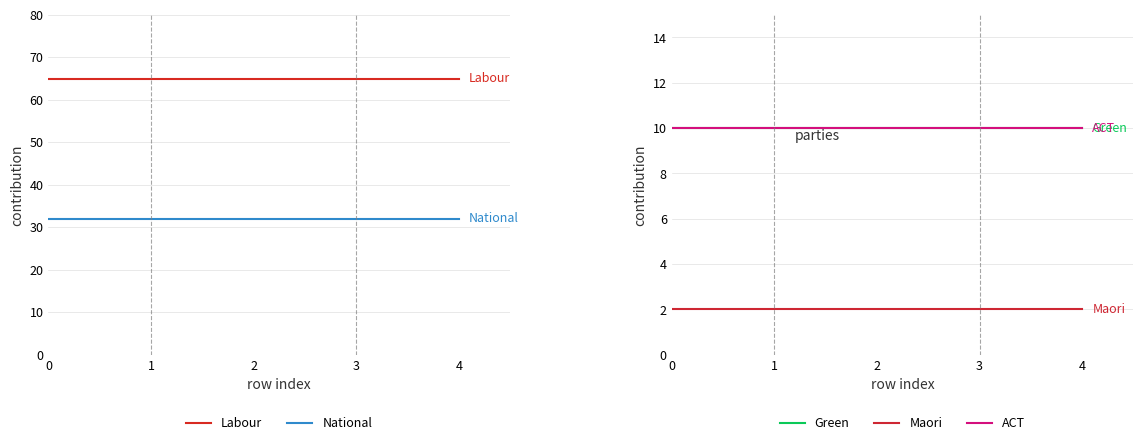

How many series are shown in this chart?

5